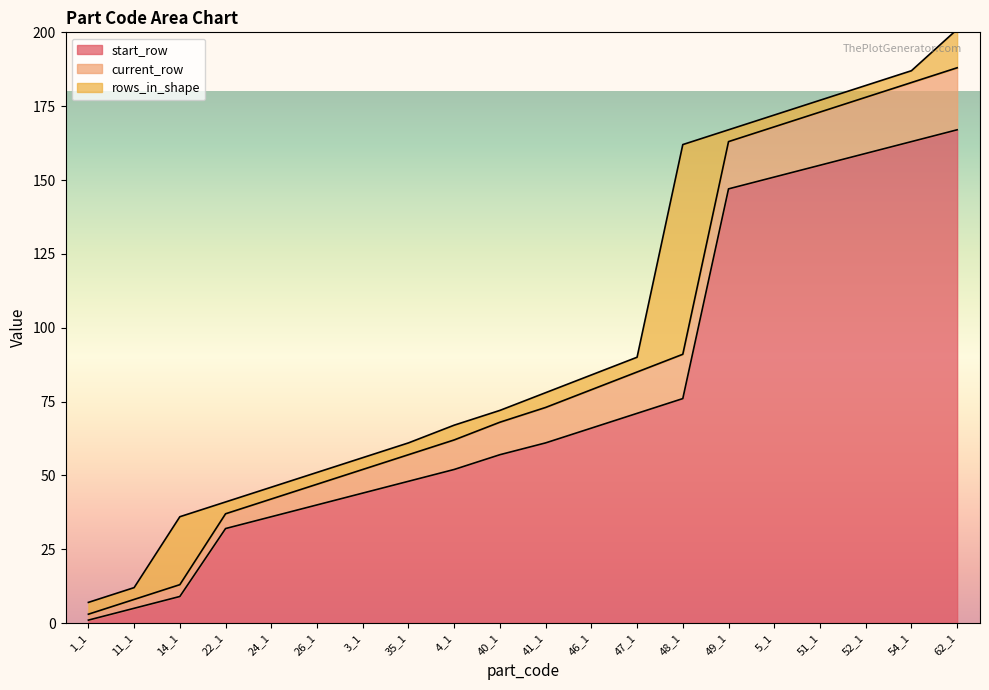

Which series has the largest range (max minus min)?

start_row